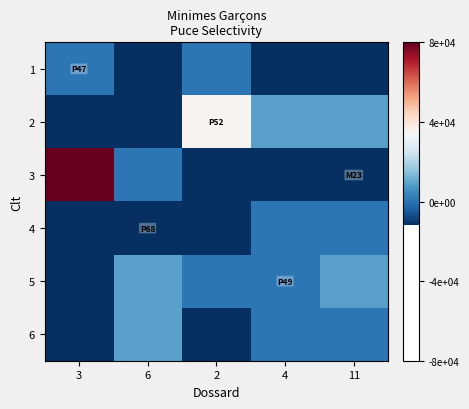

Which has a higher value, 11 or 6?

11